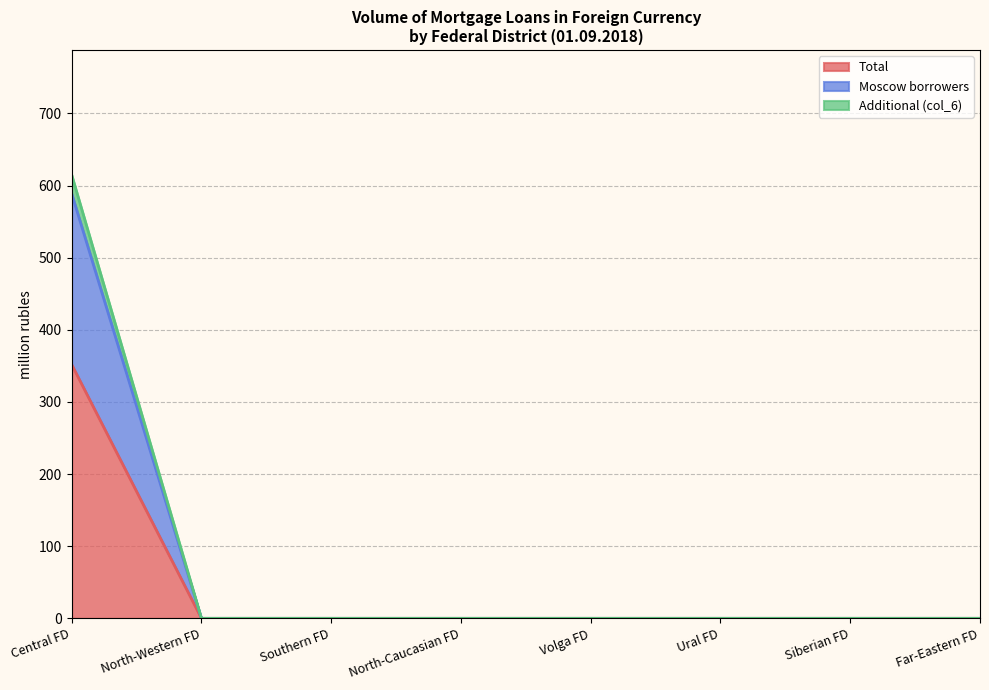

Is the value of Moscow borrowers at Southern Federal District greater than the value of Total at Siberian Federal District?

No